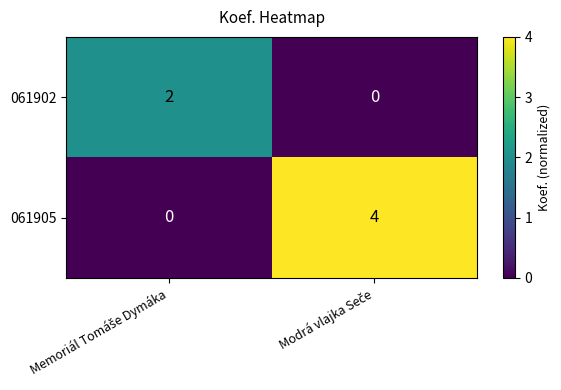

Reading left to right, transcribe all the data shown in this chart.

061902: 2	0
061905: 0	4